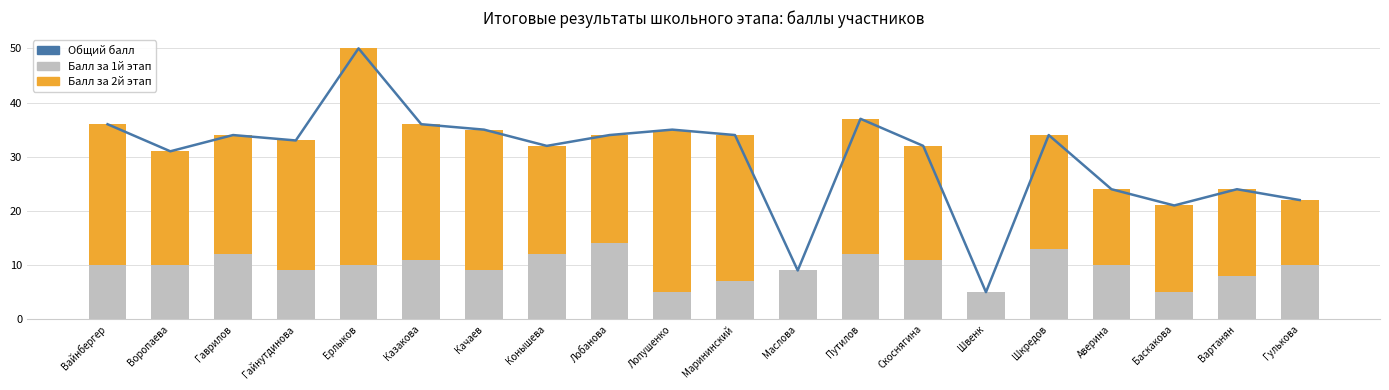

Count the number of categories in the chart.

20